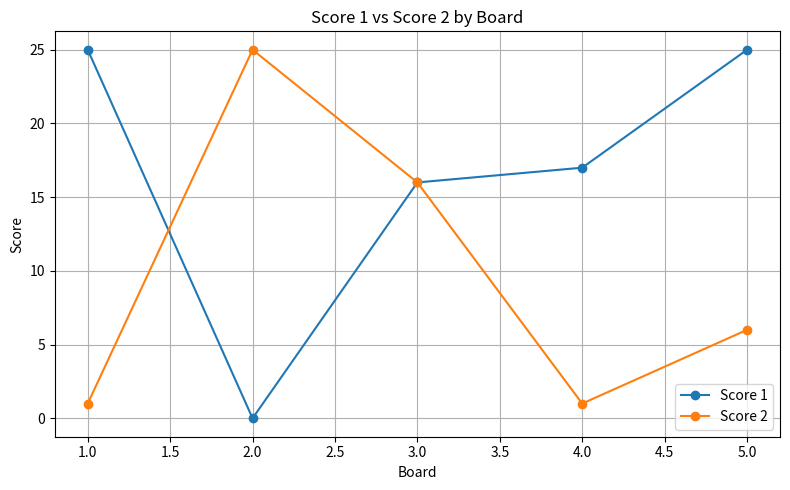

Reading right to left, list all the values displayed in this chart.

Score 1: 5.0=25	4.0=17	3.0=16	2.0=0	1.0=25
Score 2: 5.0=6	4.0=1	3.0=16	2.0=25	1.0=1